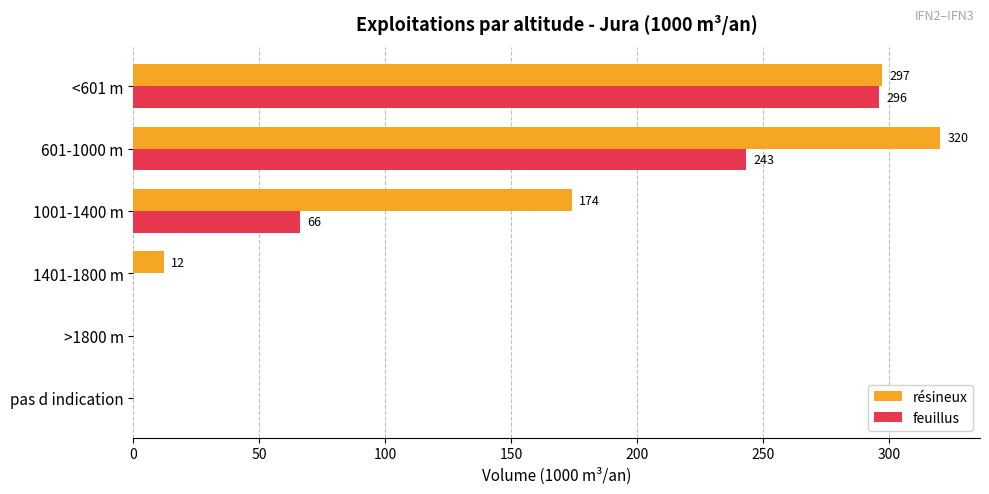

At which label is feuillus closest to 148?

1001-1400 m